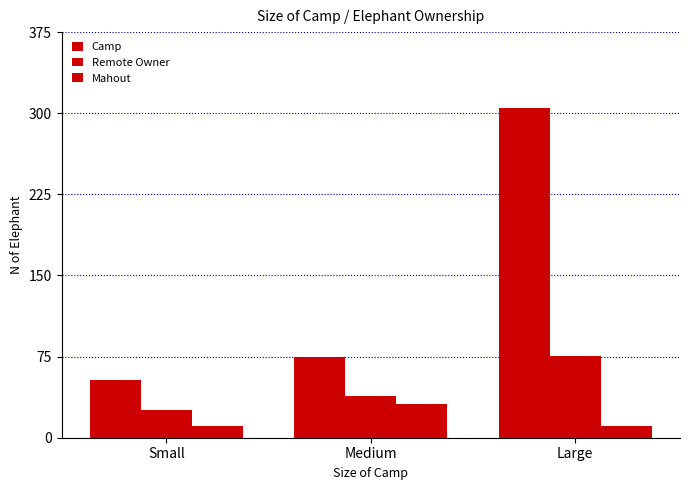

How many values in the Mahout series exceed 11?

1